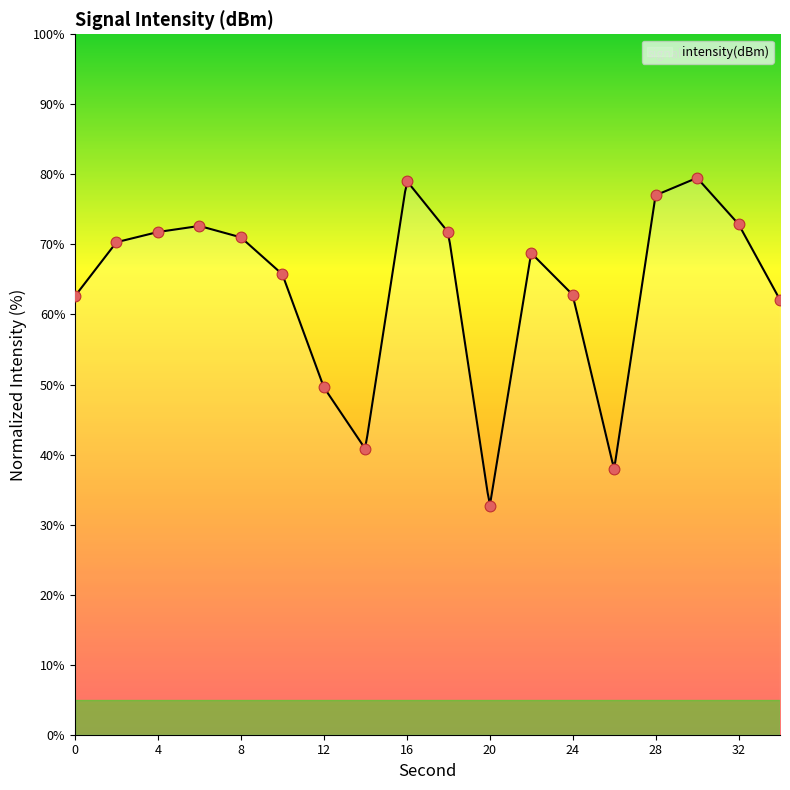

Between 20 and 34, which is larger?

34